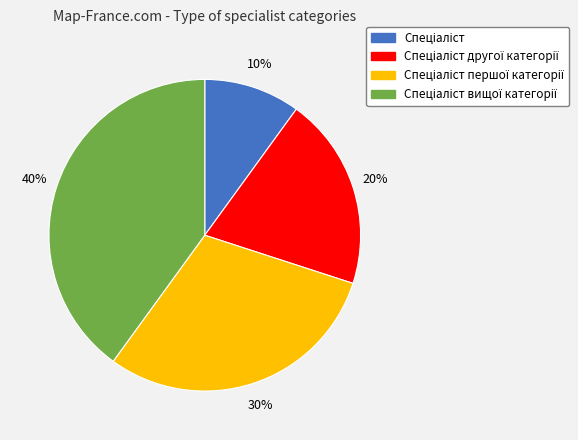

Does any single category account for the majority?

No